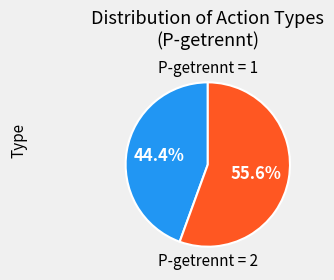

Count the number of slices in the pie.

2